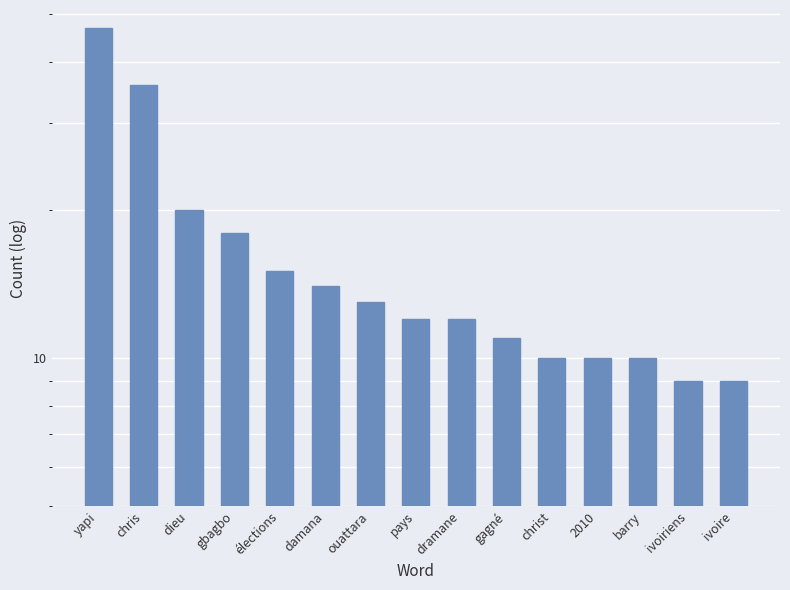

The value at ouattara is 13. True or false?

True